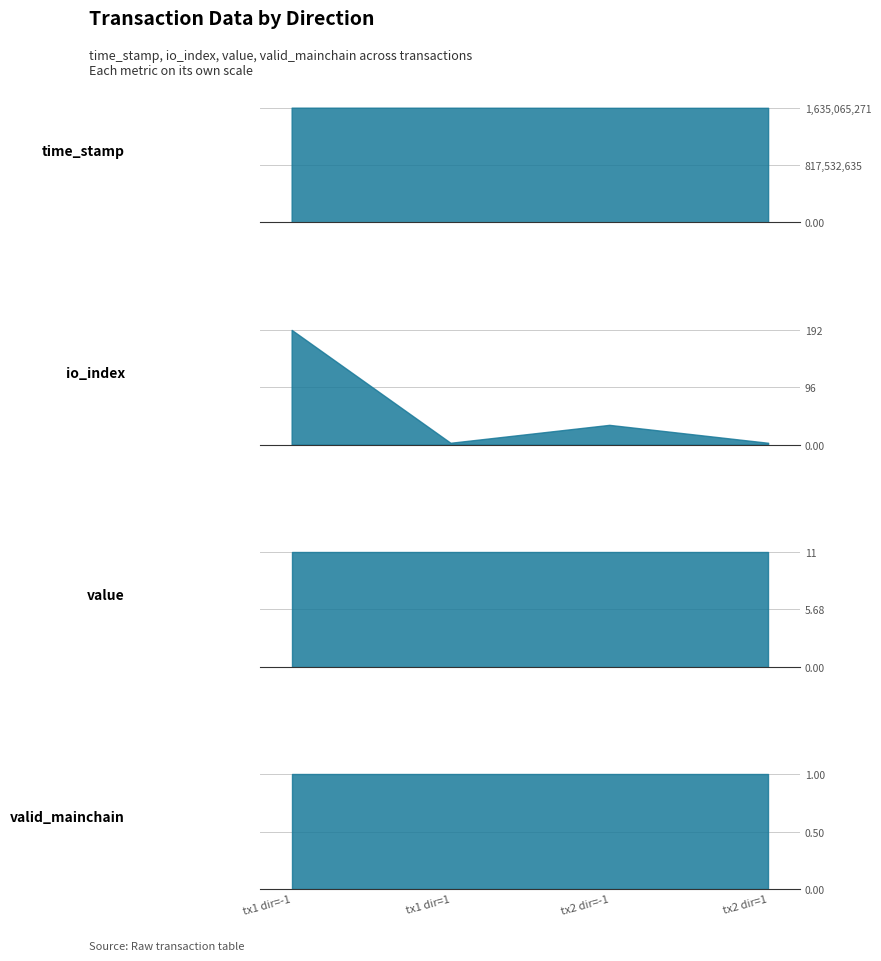

What is the sum of all valid_mainchain values?

4.0